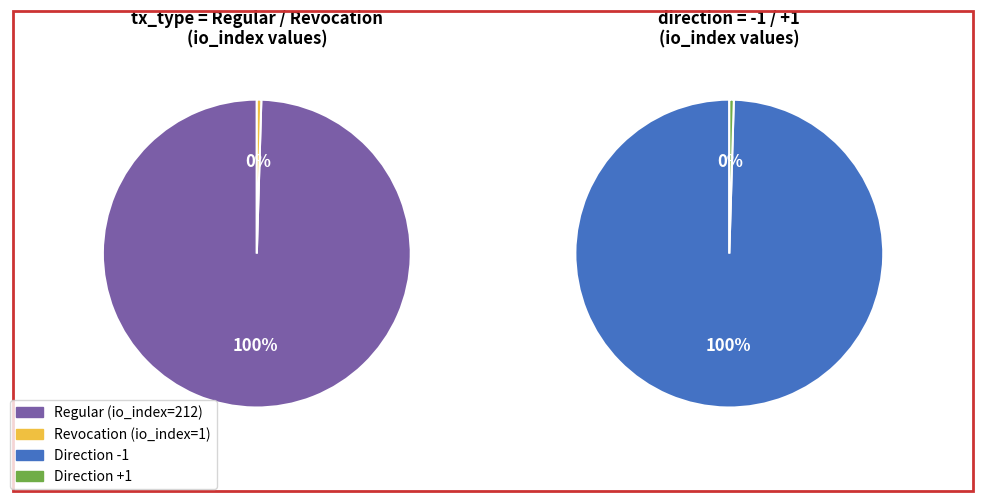

To the nearest percent, what is the difference between the Regular and Revocation slice percentages?

99%